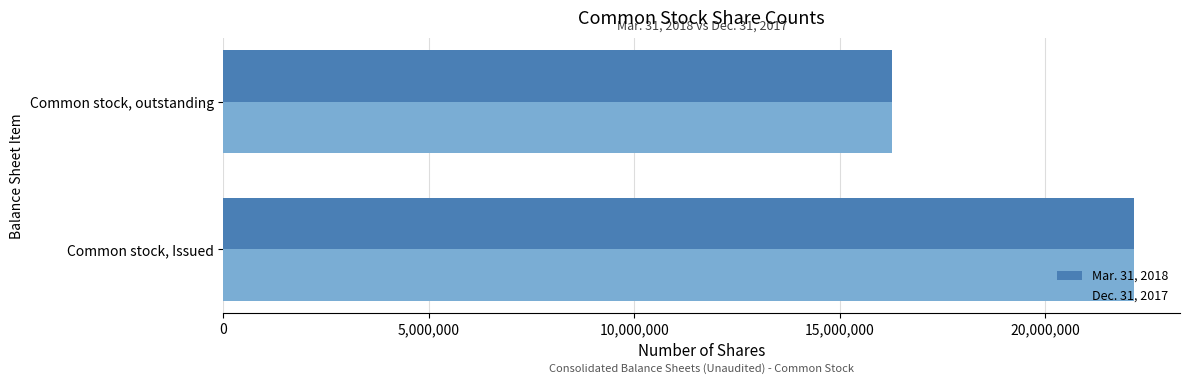

At which category is the sum across all series the highest?

Common stock, Issued